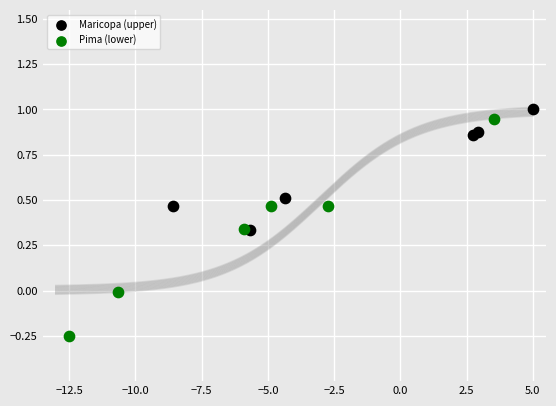

Which series reaches the minimum Y coordinate?

Pima (lower)